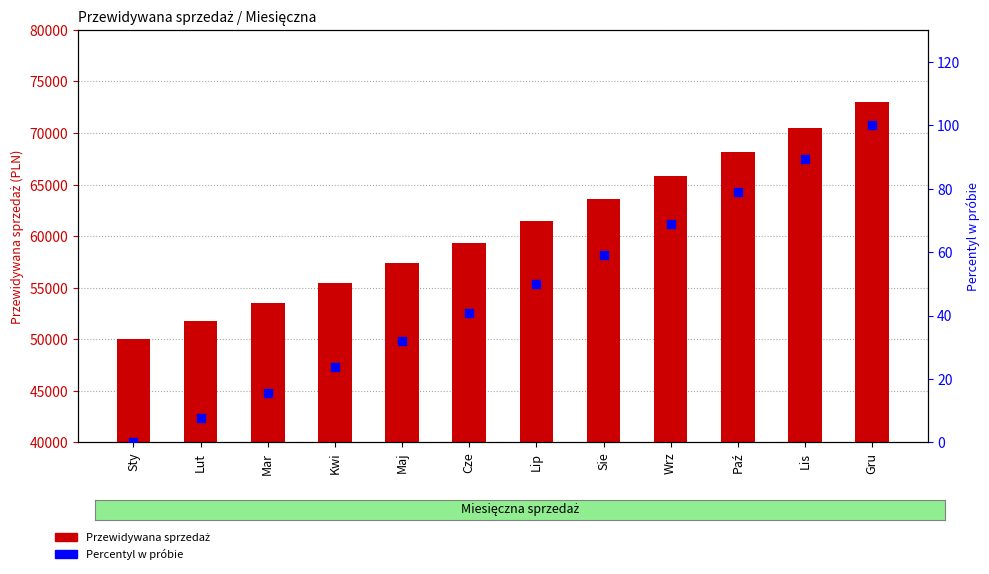

Which series contains the highest Y value?

Przewidywana sprzedaż